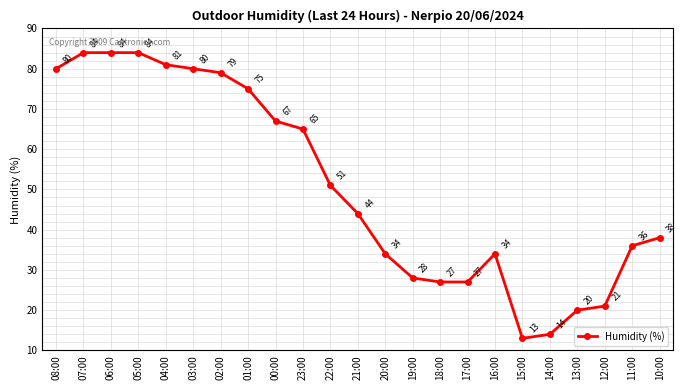

What is the difference between the second highest and minimum values?

71